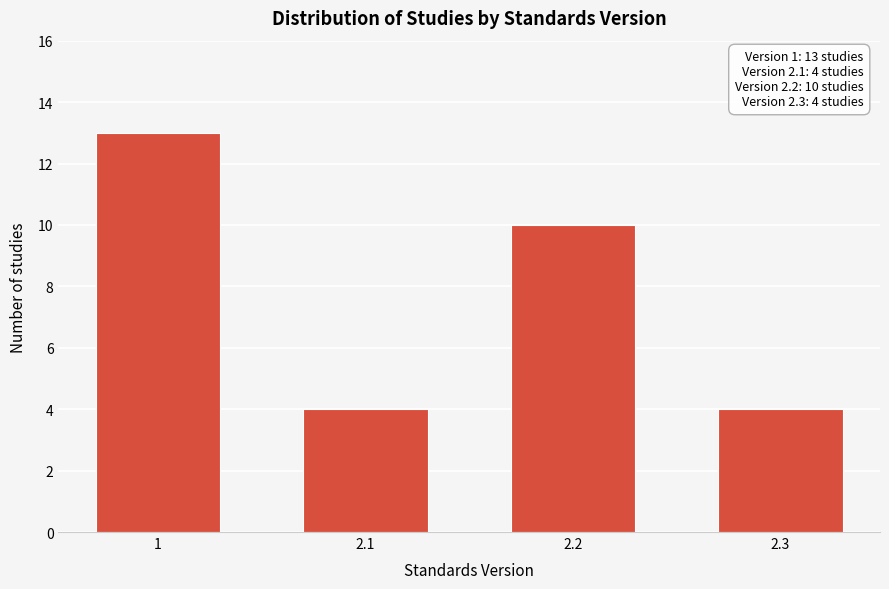

Reading left to right, list all the values displayed in this chart.

1=13	2.1=4	2.2=10	2.3=4